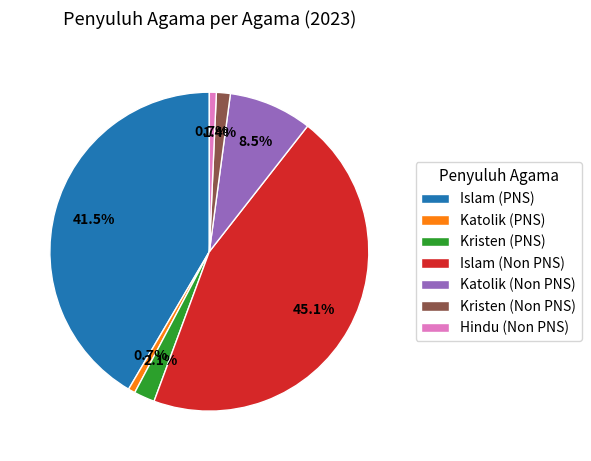

Is there a majority slice in this chart?

No